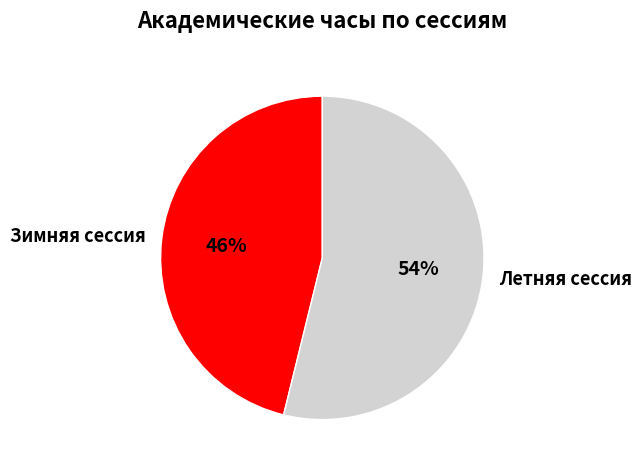

Is the sum of Зимняя сессия and Летняя сессия greater than half?

Yes